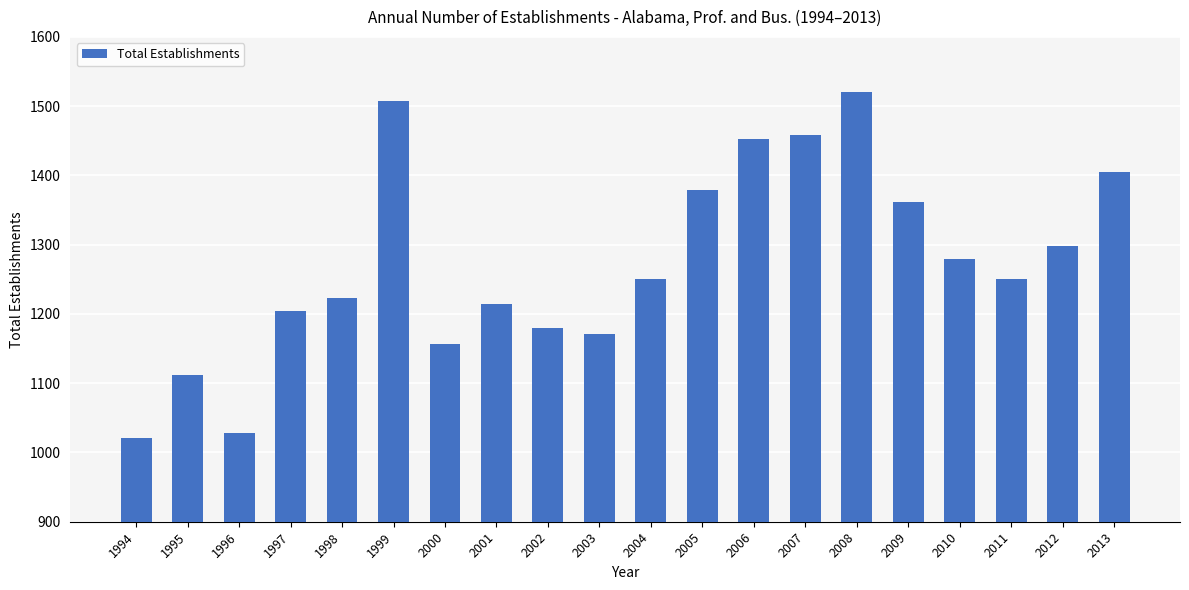

The chart shows a value of 401 at 2013. True or false?

False